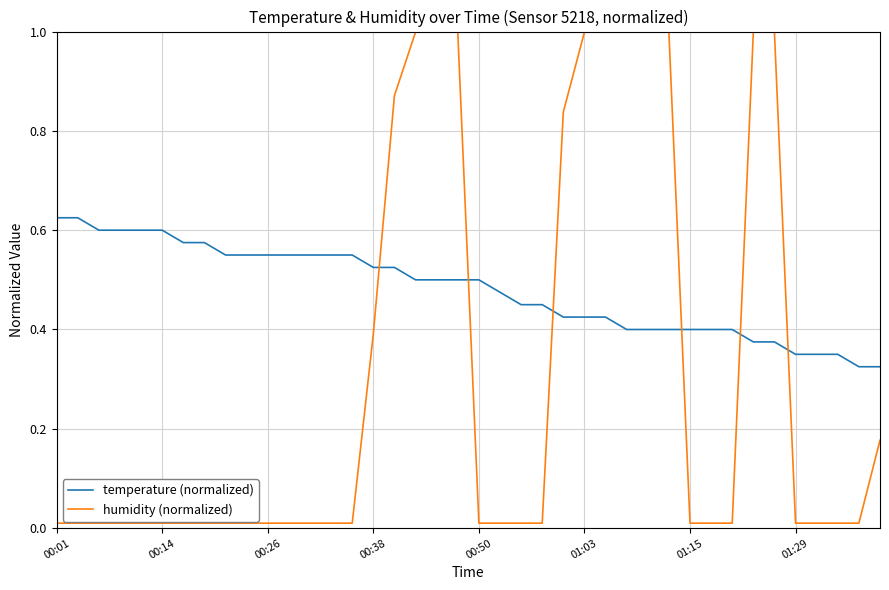

What is the sum of all temperature (normalized) values?

19.2